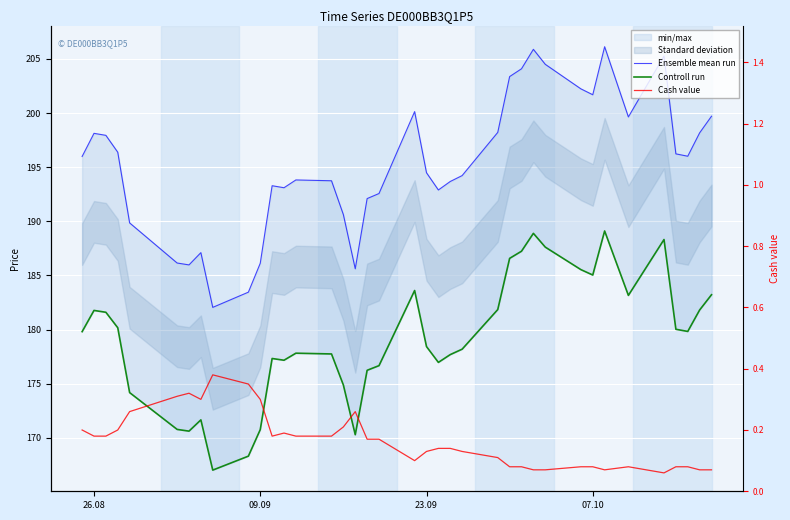

What is the difference between the second highest and minimum values in the Cash value series?

0.3